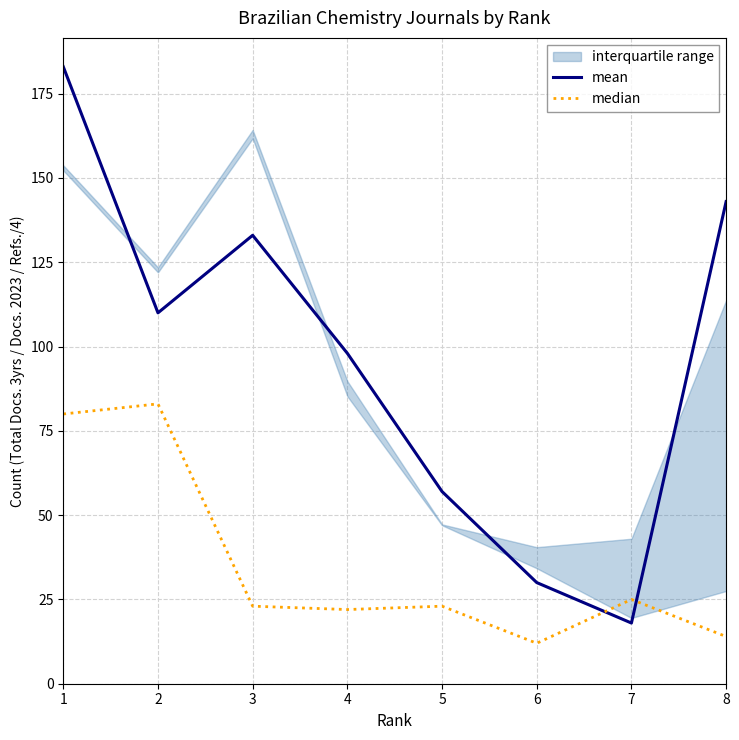

What is the sum of all median values?

282